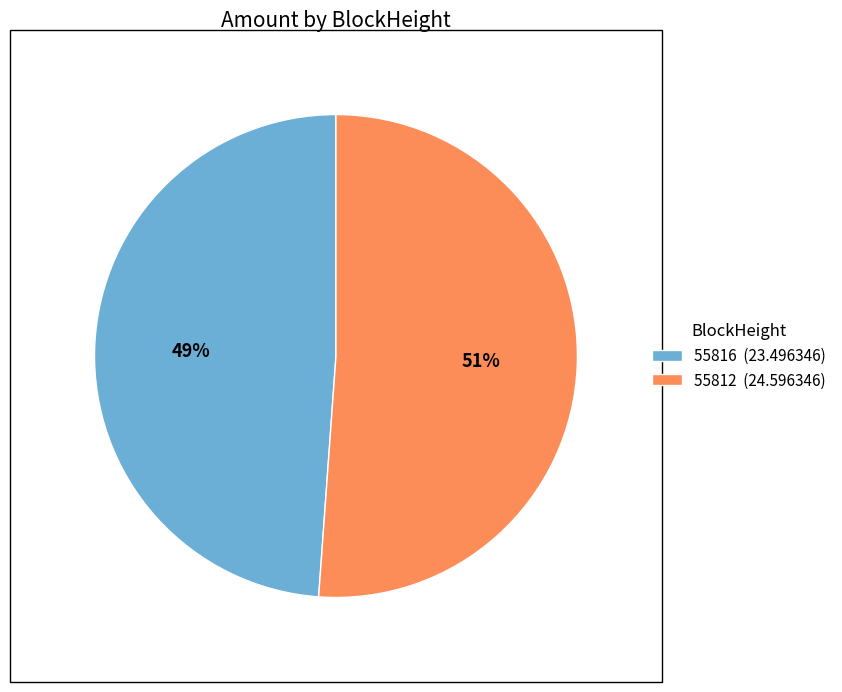

How many slices are in this pie chart?

2